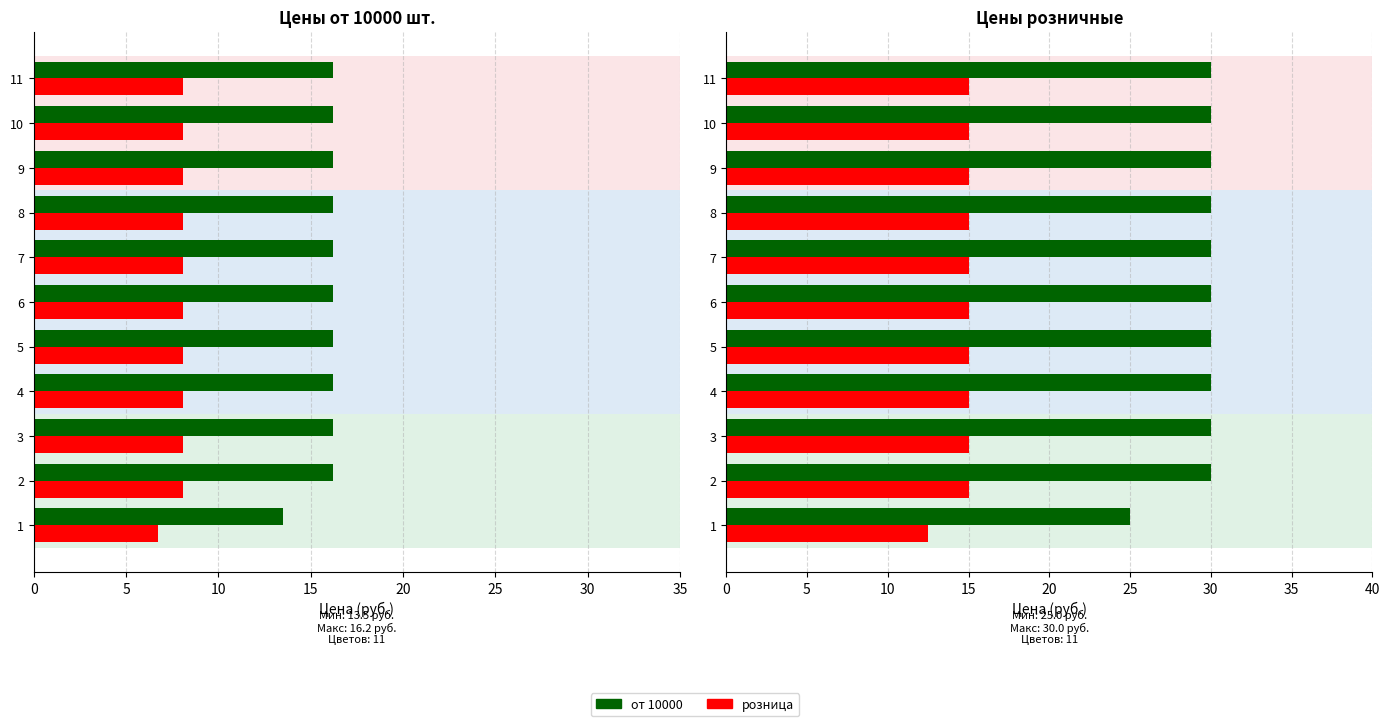

What is the average value of the розница_red series?

14.8